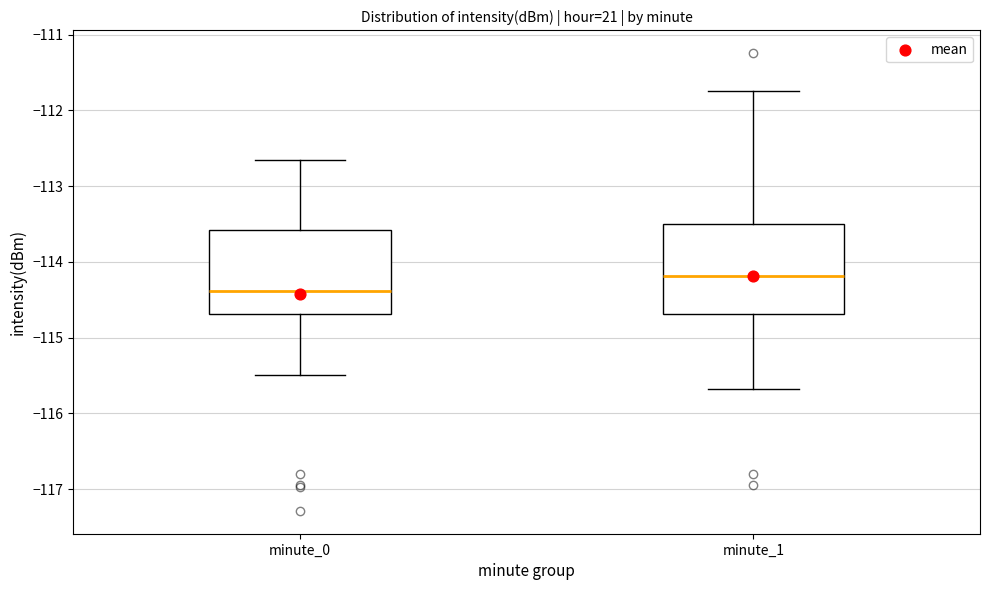

Reading left to right, transcribe this box plot: for each box, give where its median line is, the range the box spans, and where its two whiskers end, as read against the y-axis. The values are not printed on the chart, so give them approximately, as read against the axis.

minute_0: median -114.4, box -114.7 to -113.6, whiskers -115.5 to -112.7
minute_1: median -114.2, box -114.7 to -113.5, whiskers -115.7 to -111.7